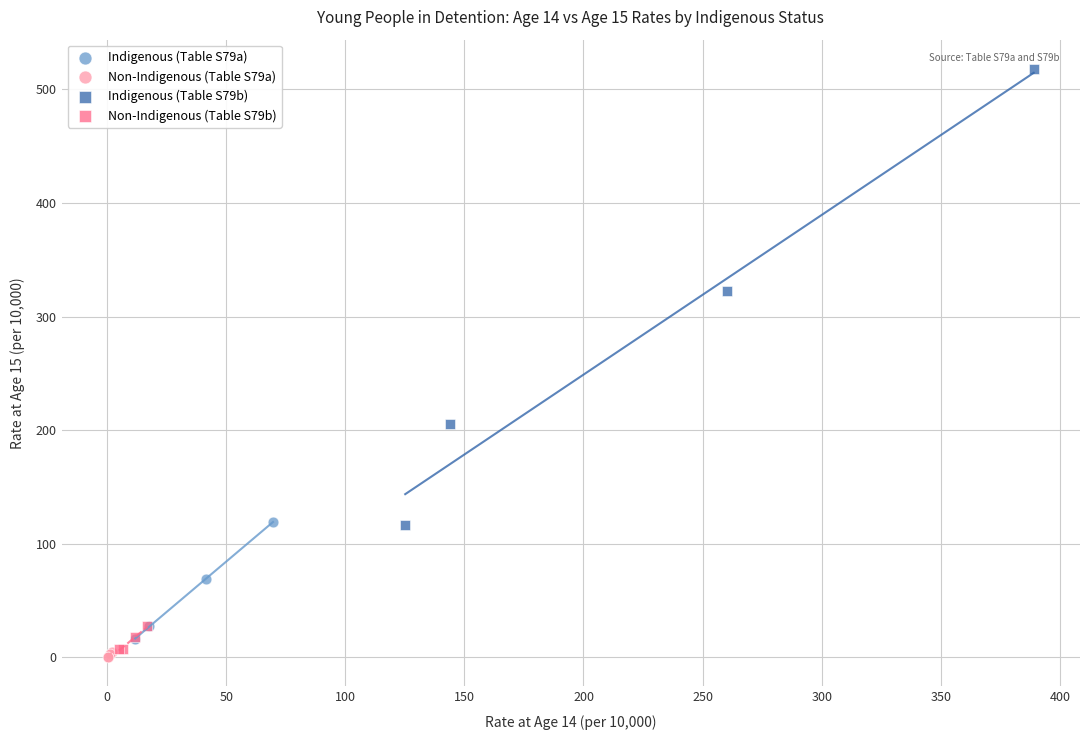

Which series reaches the maximum Y coordinate?

Indigenous (Table S79b)